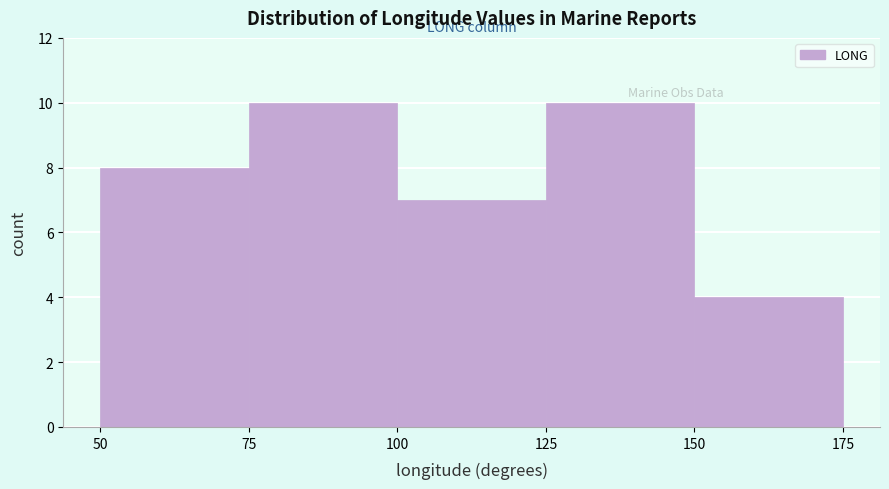

Reading left to right, list every bar in this chart as the range it spans on the x-axis followed by its height. The values are not printed on the chart, so give them approximately, as read against the axis.

50 to 75: 8
75 to 100: 10
100 to 125: 7
125 to 150: 10
150 to 175: 4